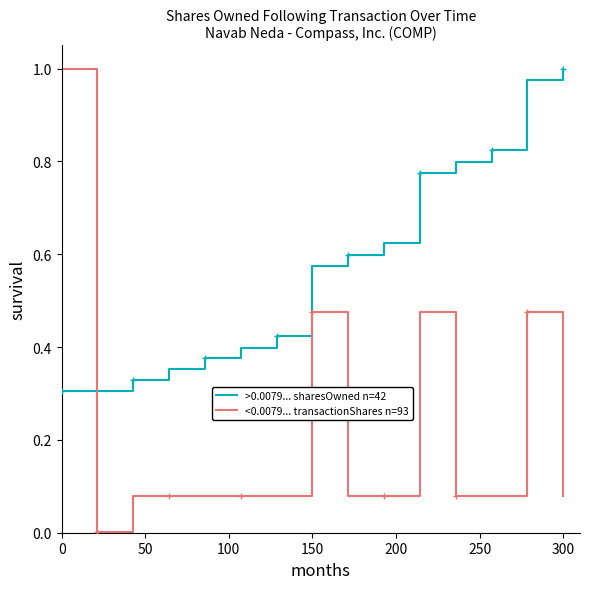

True or false: <0.0079... transactionShares n=93 has a value of 1.4 at 0.

False